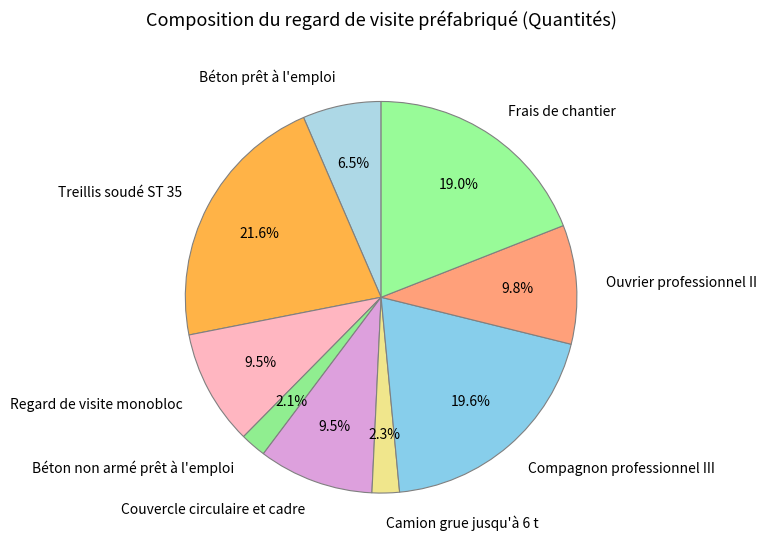

Is the sum of Frais de chantier and Ouvrier professionnel II greater than half?

No